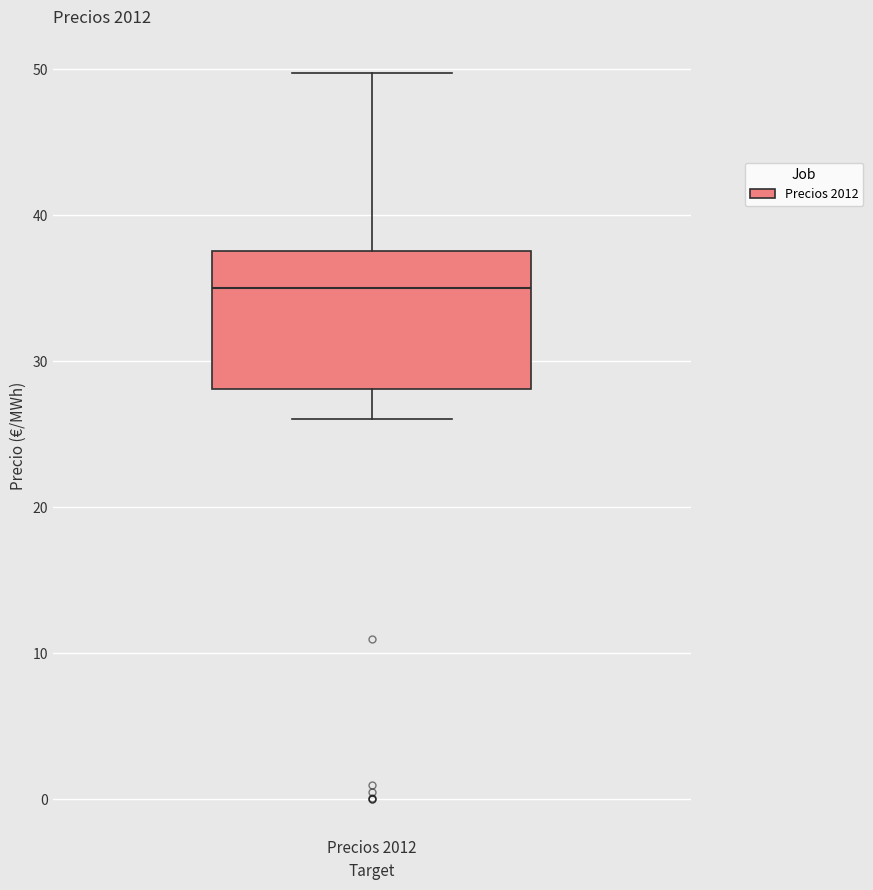

Read this box plot against the y-axis: the position of the median line, the range covered by the box, and the ends of both whiskers. The values are not printed on the chart, so give them approximately, as read against the axis.

median 35, box 28 to 38, whiskers 26 to 50